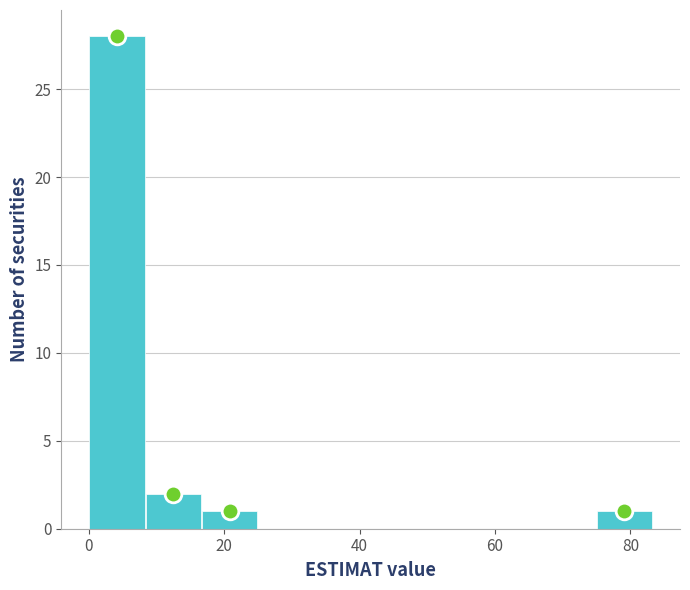

Over which range of the x-axis is the bar tallest?

0 to 8